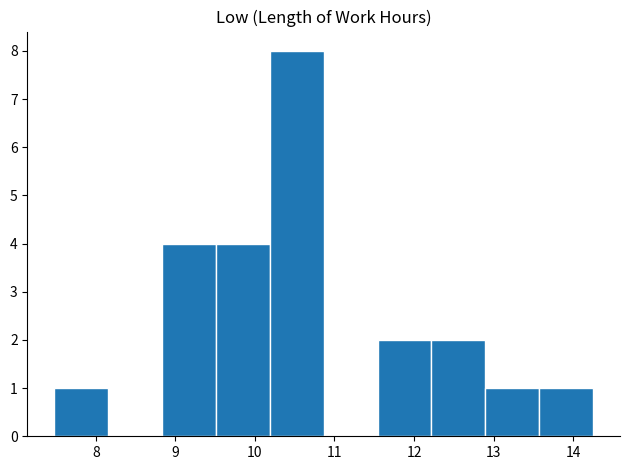

What is the height of the bar covering 10.2 to 10.9 on the x-axis? Neither the bar edges nor the heights are printed on the chart, so give them approximately, as read against the axes.

8